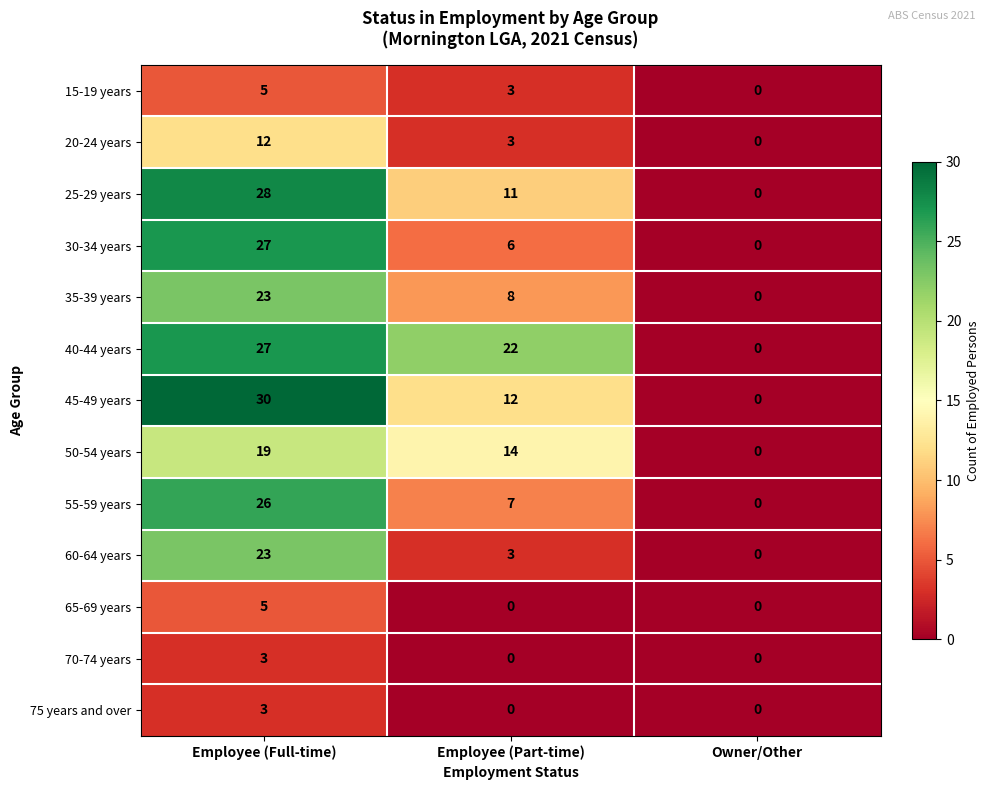

How many distinct data groups are displayed?

13